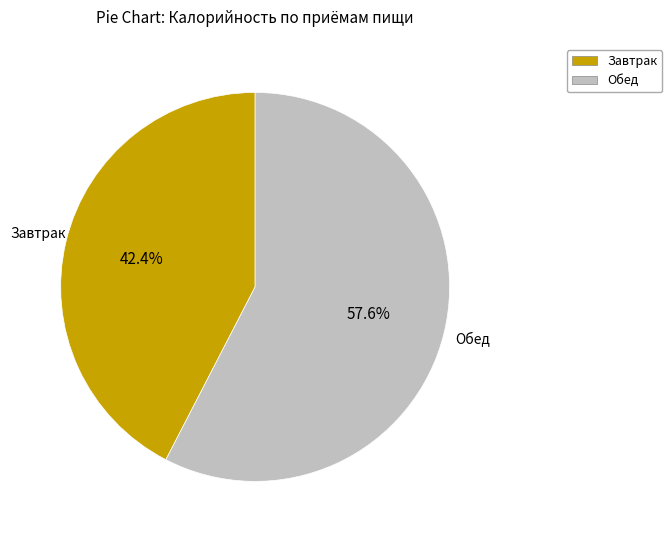

What percentage is the Завтрак slice, to the nearest percent?

42%